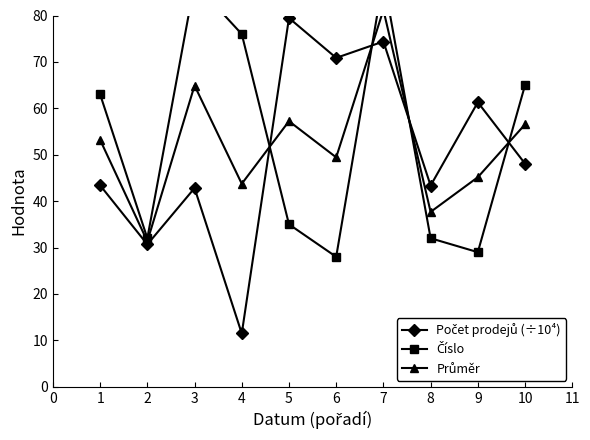

Which has a higher value, 6 or 8?

6